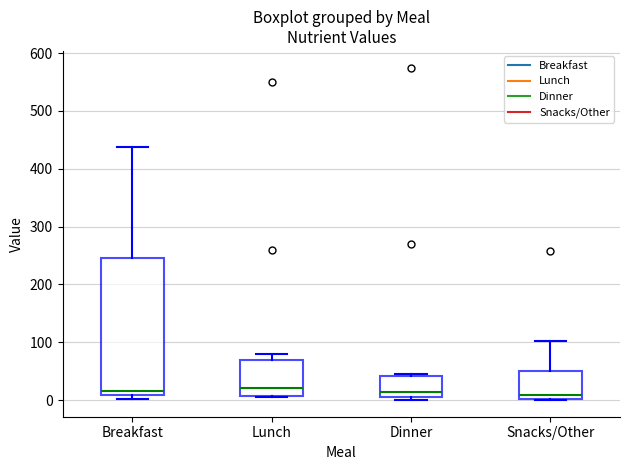

Where is the upper edge of the box for Dinner on the y-axis? The values are not printed on the chart, so give them approximately, as read against the axis.

40